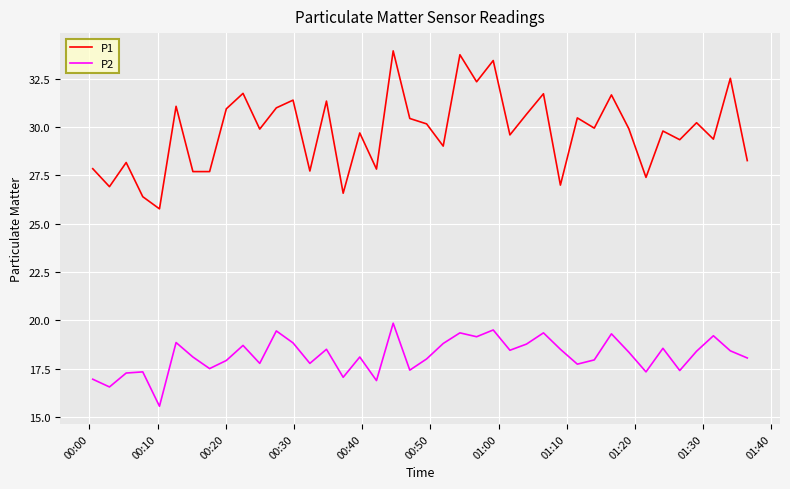

What is the minimum value for P2?

15.6